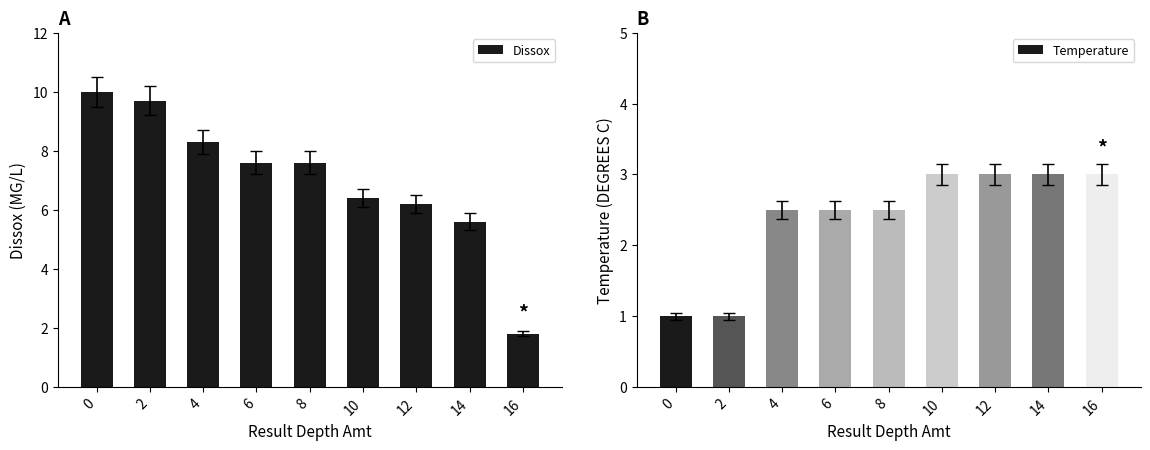

Rank the series at 12 from highest to lowest value.

Dissox, Temperature